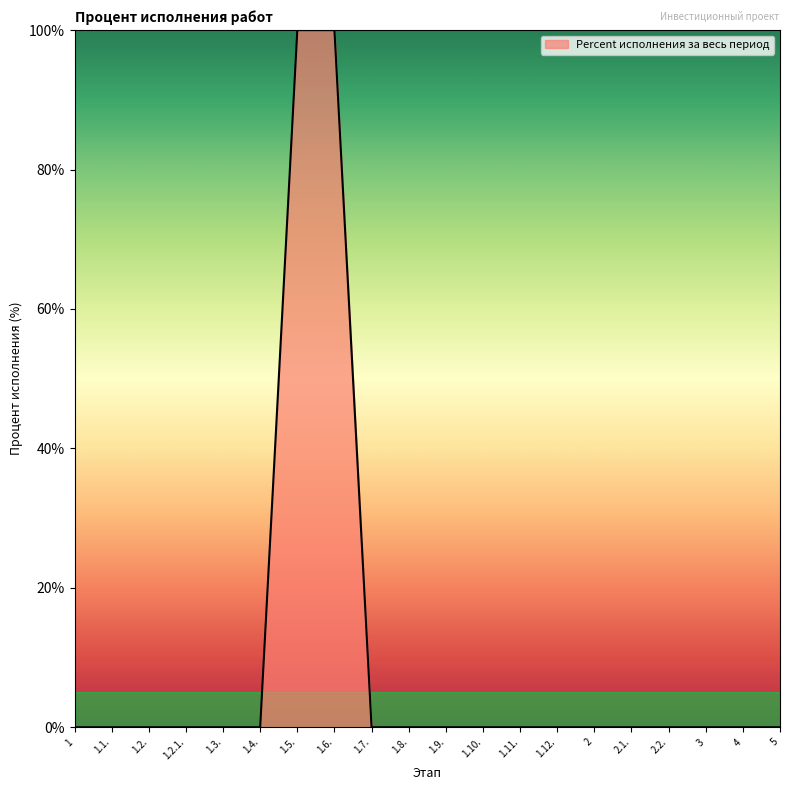

What position from the left is 1.7.?

9